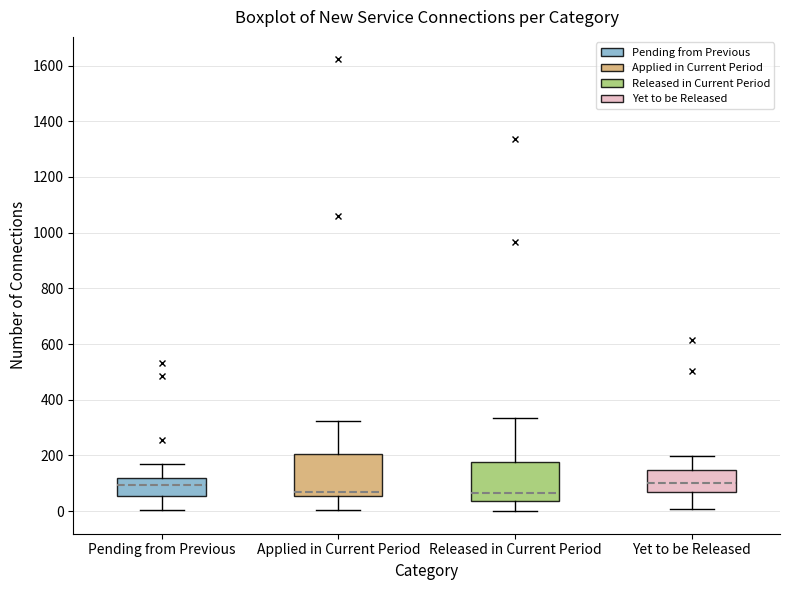

Reading left to right, read every box against the y-axis: the position of its median line, the range the box covers, and the ends of its whiskers. The values are not printed on the chart, so give them approximately, as read against the axis.

Pending from Previous: median 100, box 60 to 120, whiskers 0 to 160
Applied in Current Period: median 60 (just above the box's lower edge), box 60 to 200, whiskers 0 to 320
Released in Current Period: median 60, box 40 to 180, whiskers 0 to 340
Yet to be Released: median 100, box 60 to 140, whiskers 0 to 200